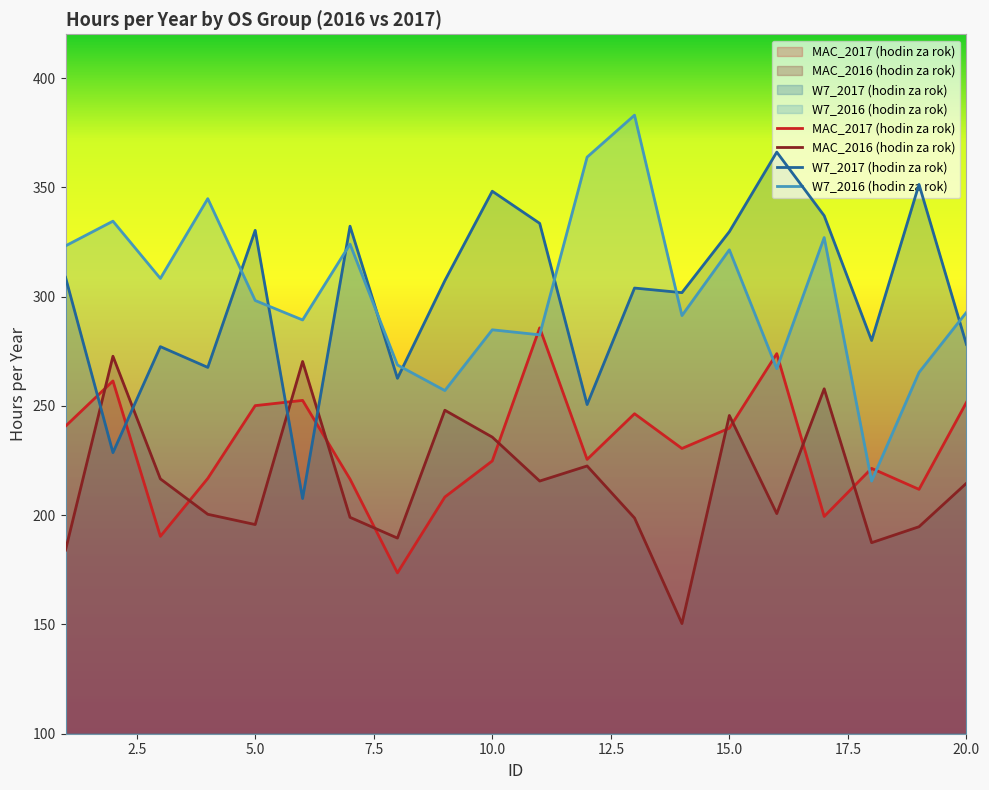

What is the difference between the MAC_2017 (hodin za rok) values at 8 and 11?

112.1